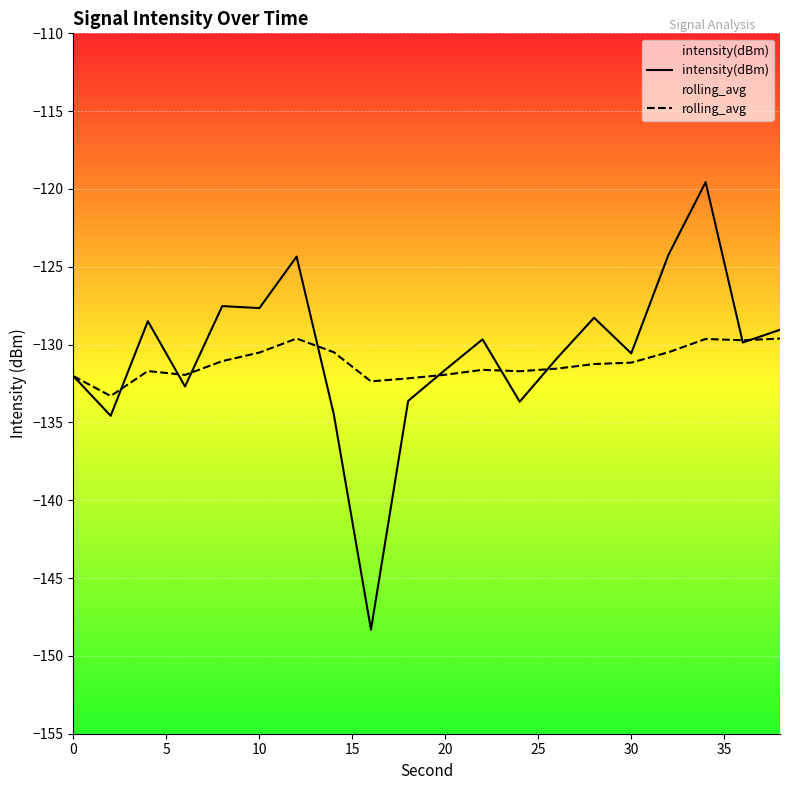

Which series has the largest range (max minus min)?

intensity(dBm)